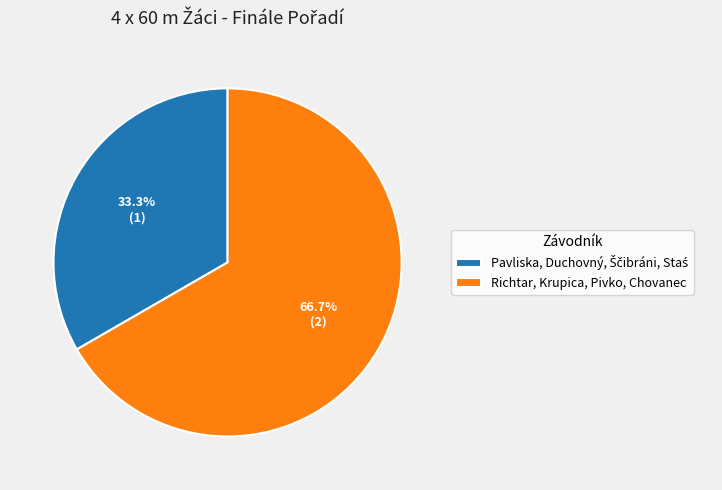

Is there a majority slice in this chart?

Yes